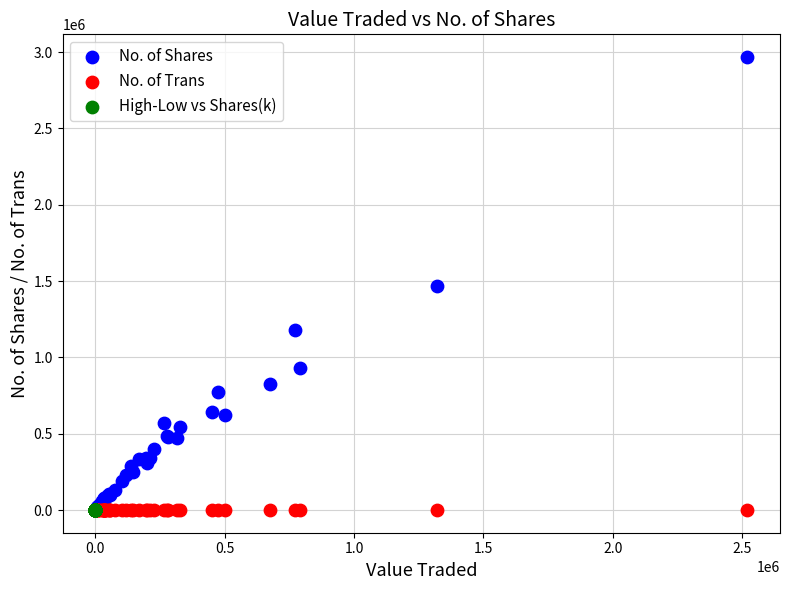

Which series contains the highest Y value?

No. of Shares